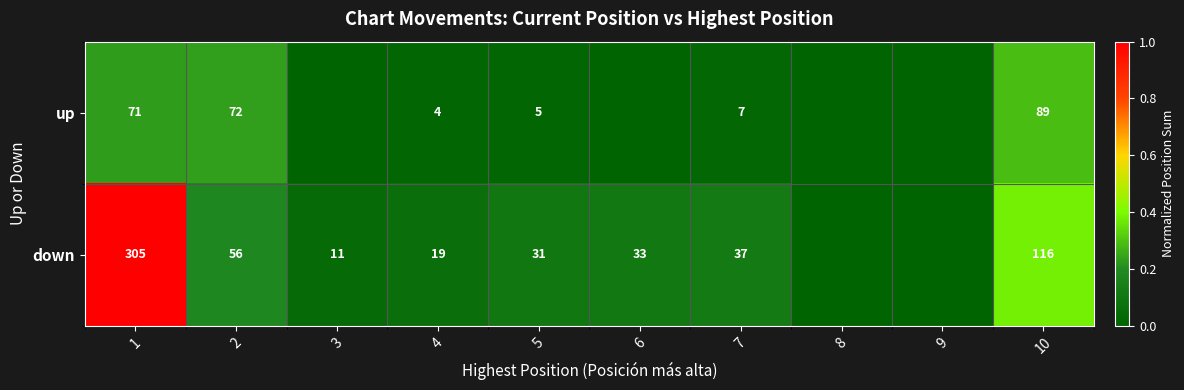

What is the total value across all series at 2?

128